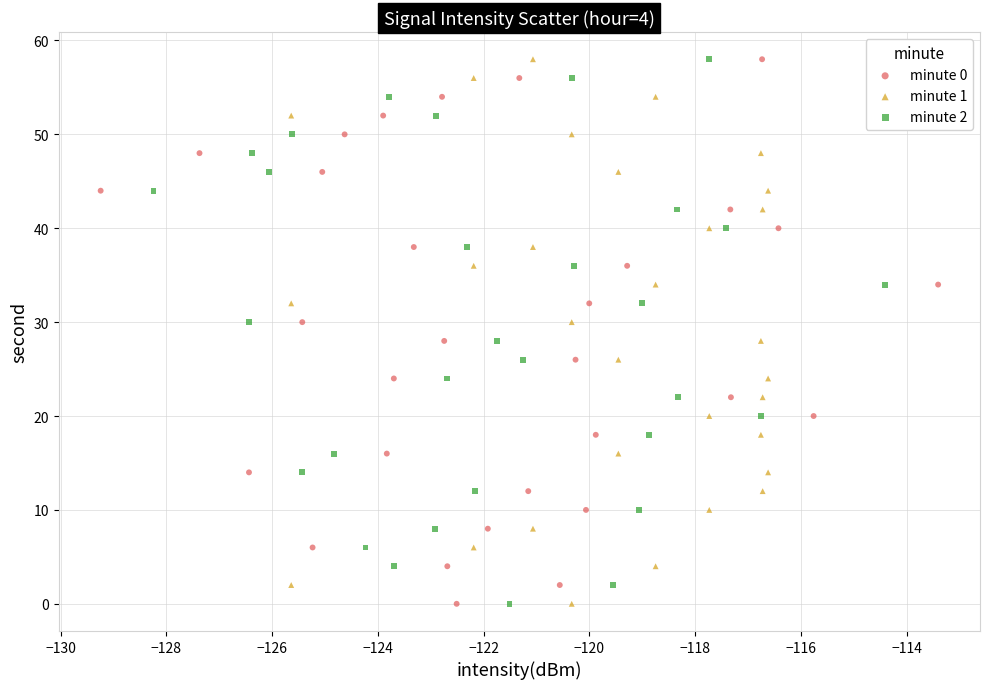

What are all the series names shown in the legend?

minute 0, minute 1, minute 2